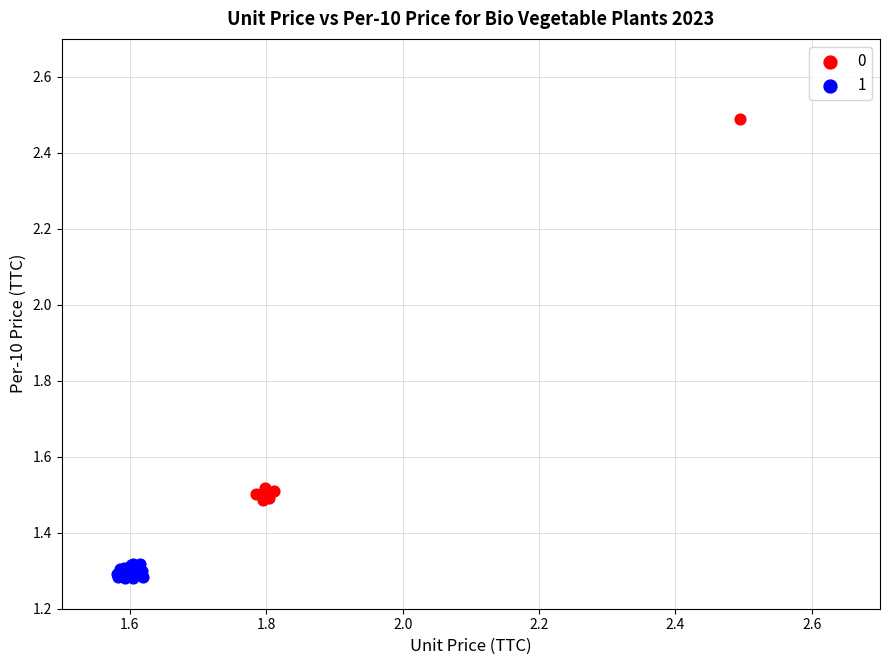

Which series contains the highest Y value?

0